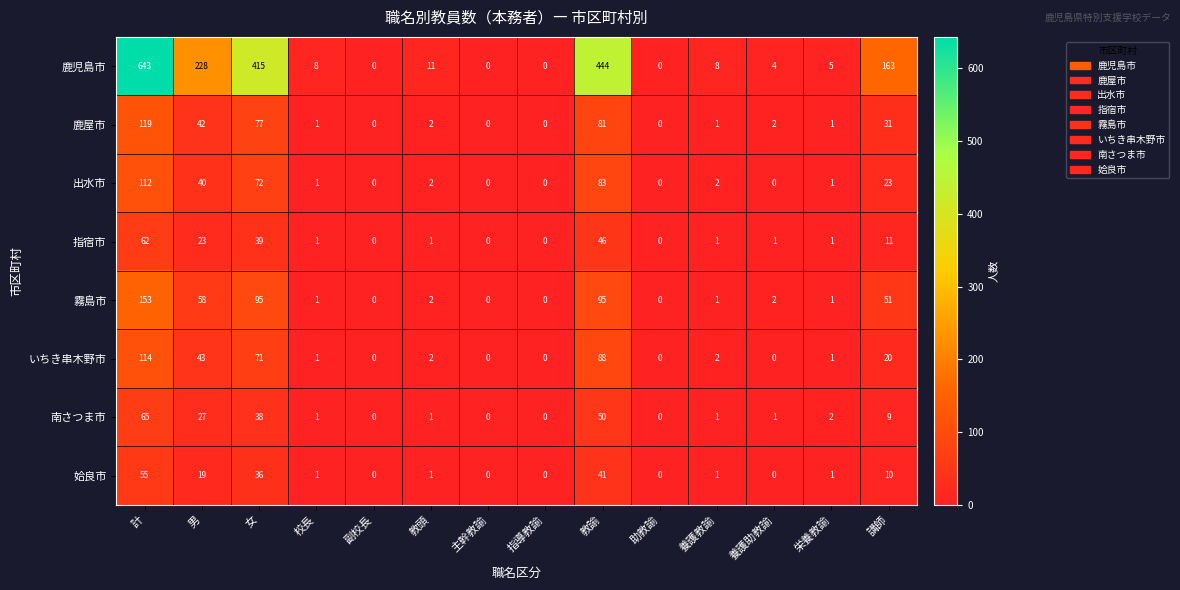

Rank the series by their maximum value, from lowest to highest.

姶良市, 指宿市, 南さつま市, 出水市, いちき串木野市, 鹿屋市, 霧島市, 鹿児島市